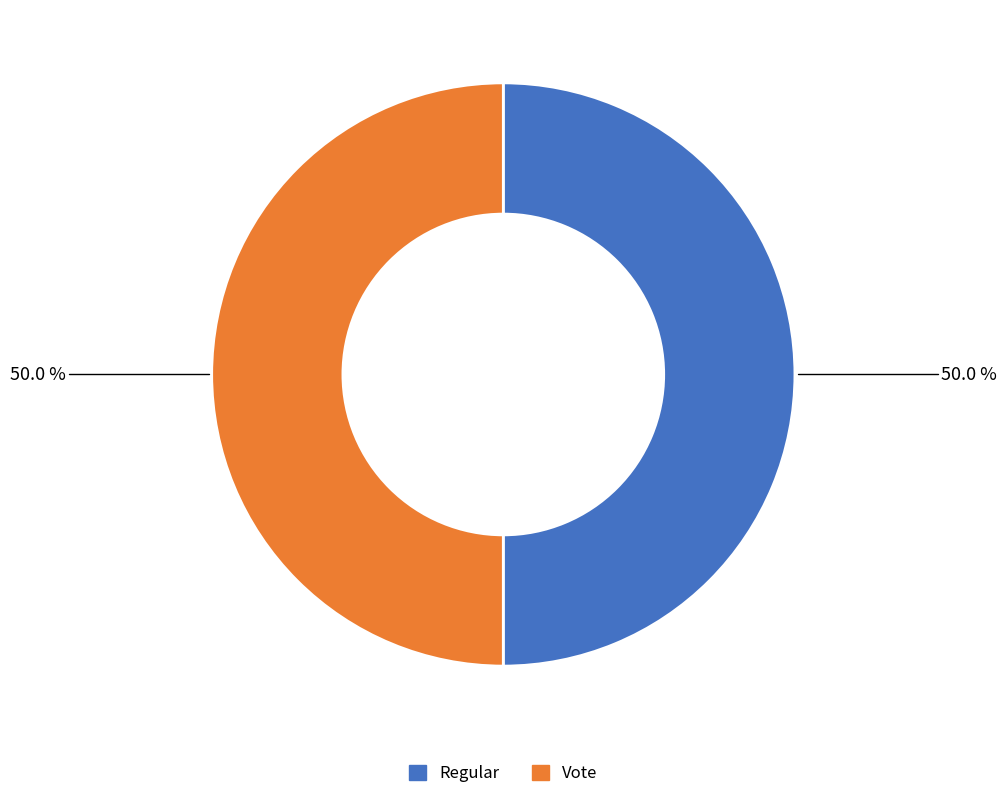

How much of the chart is everything except Vote?

50.0%